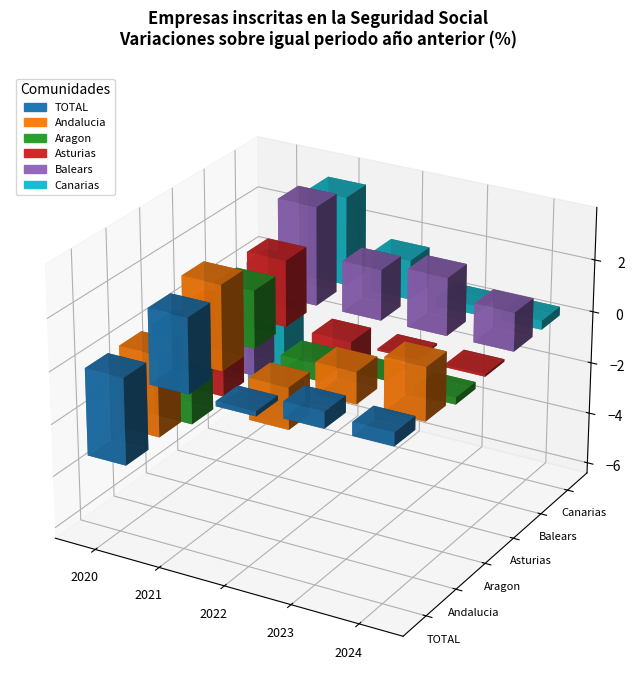

What is the total value across all series at 2020?

-23.0